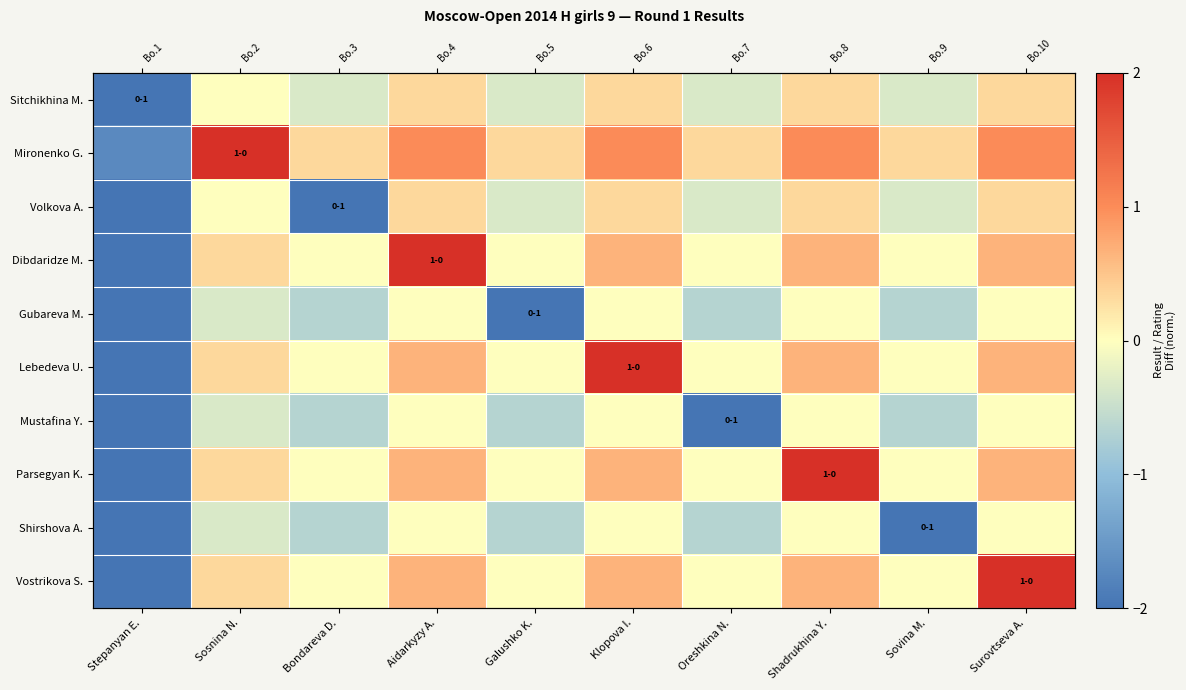

What is the sum of all Shirshova A. values?

-6.3